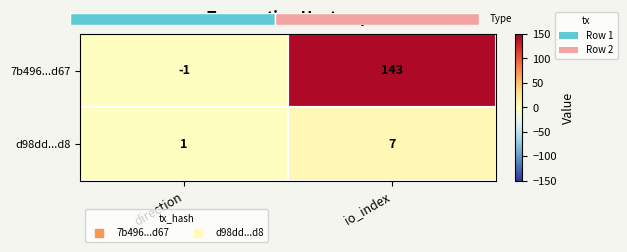

The 7b496...d67 series shows 210 at io_index. True or false?

False